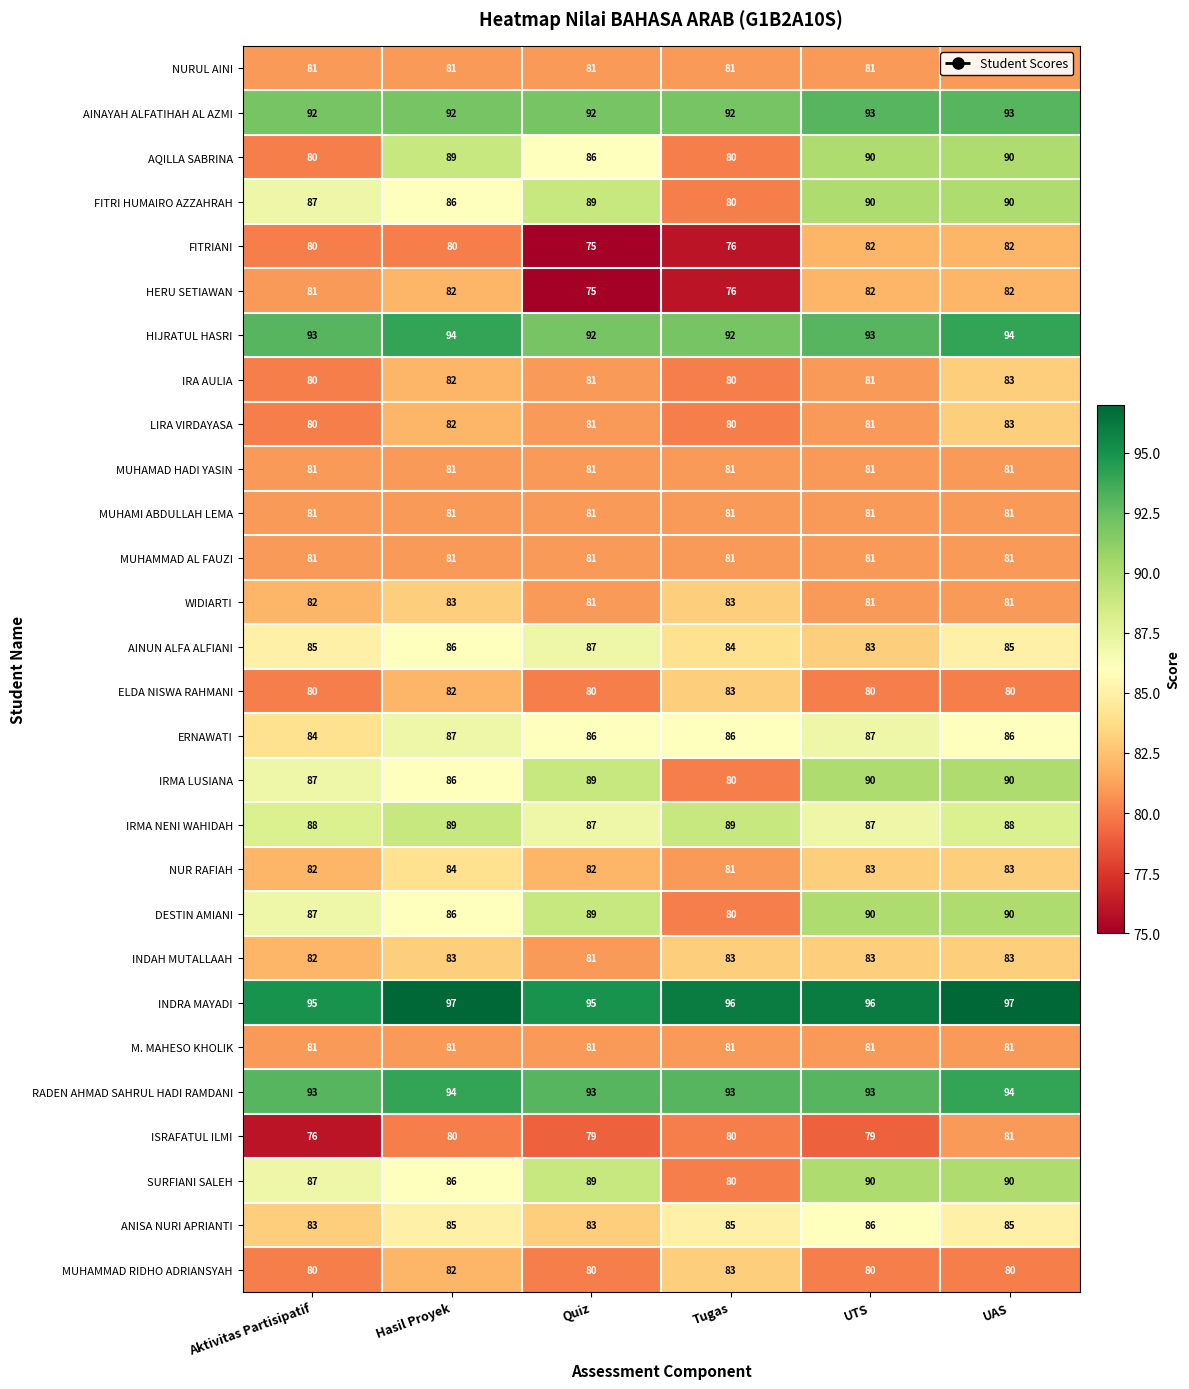

Which label corresponds to the smallest value in the chart?

Quiz